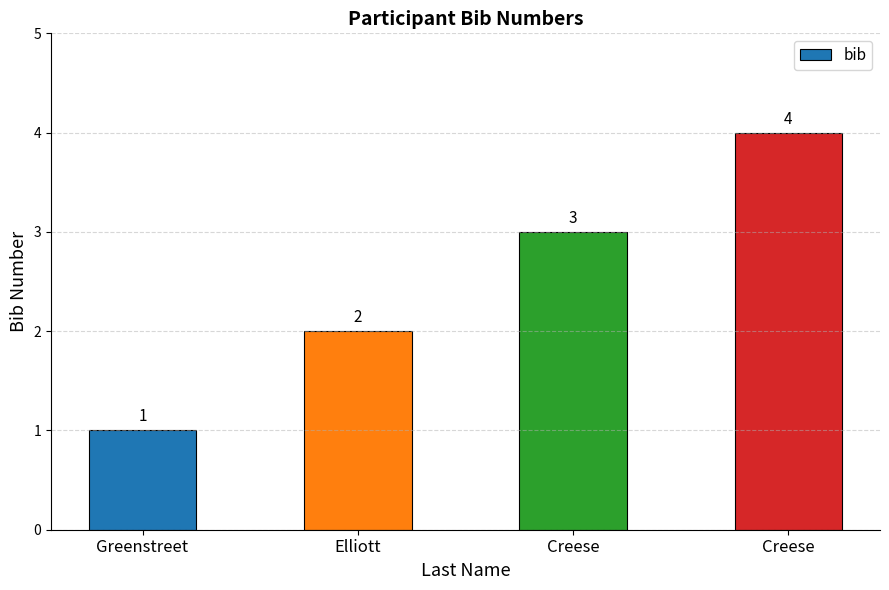

How many categories are shown in the chart?

4